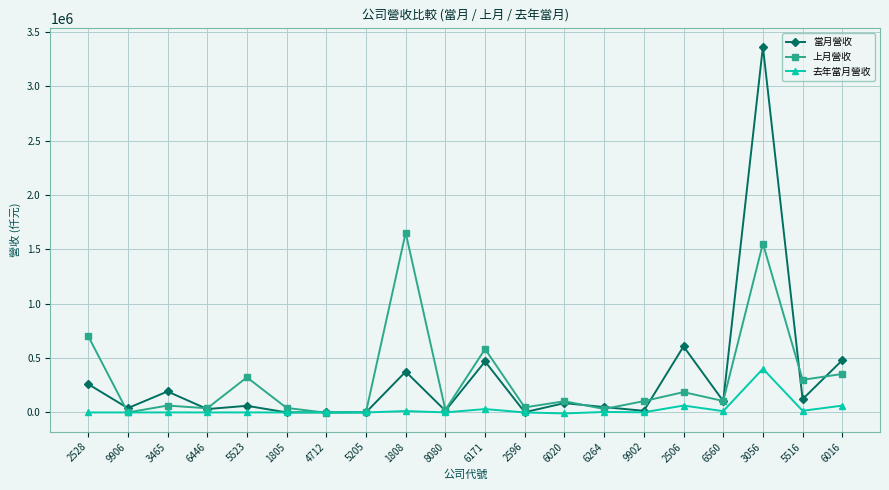

Count the number of data series in this chart.

3